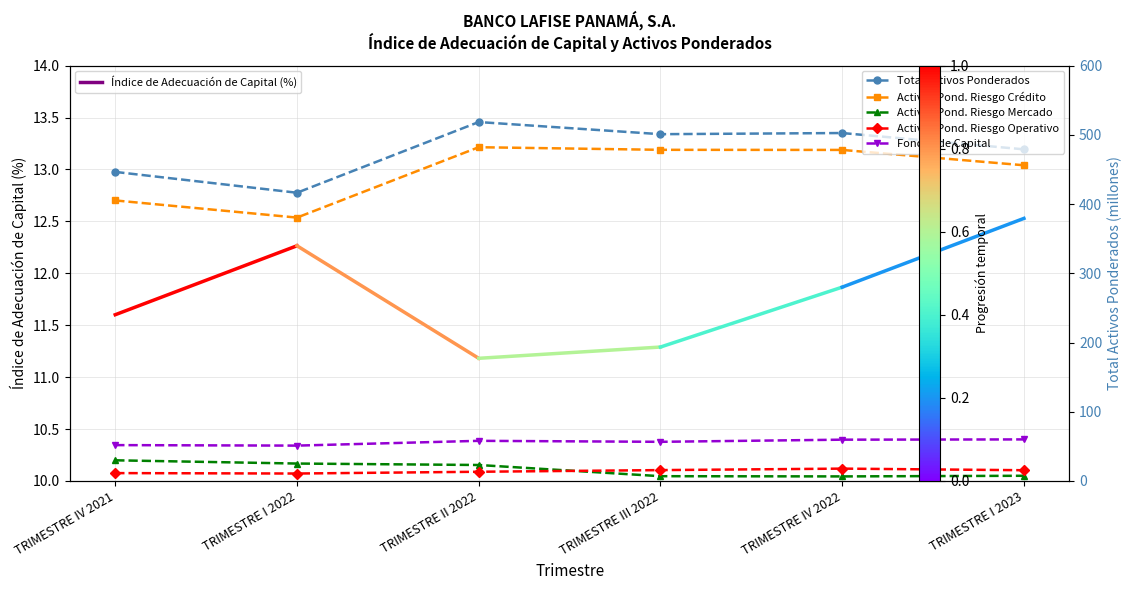

Is the value of Activos Pond. Riesgo Mercado at TRIMESTRE III 2022 greater than the value of Activos Pond. Riesgo Operativo at TRIMESTRE I 2023?

No